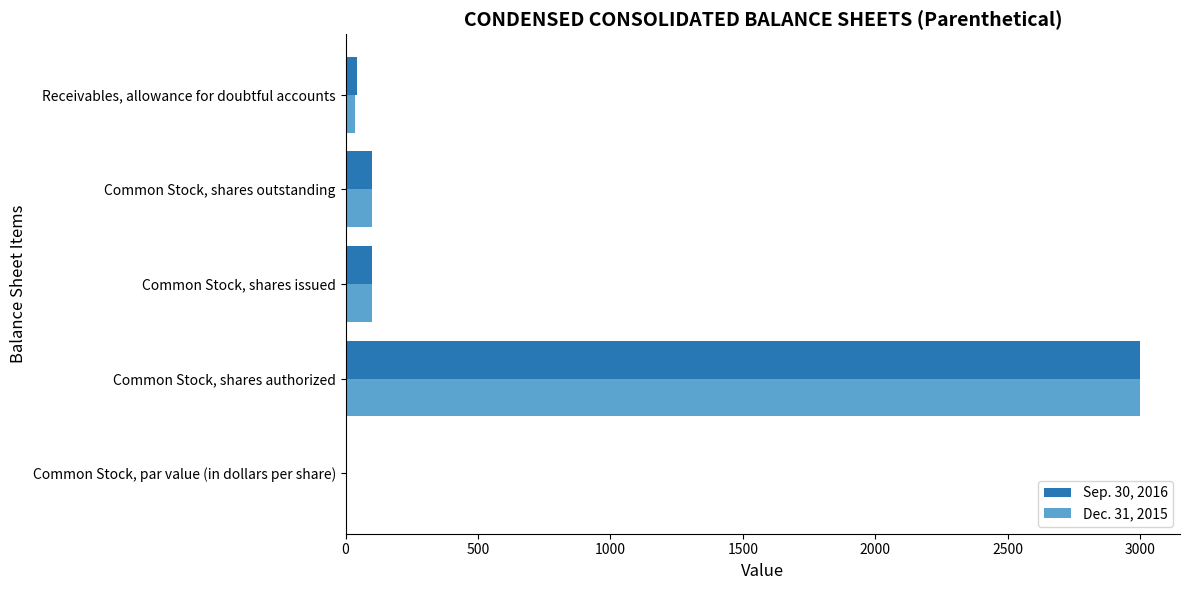

What is the highest value of the Dec. 31, 2015 series?

3000.0